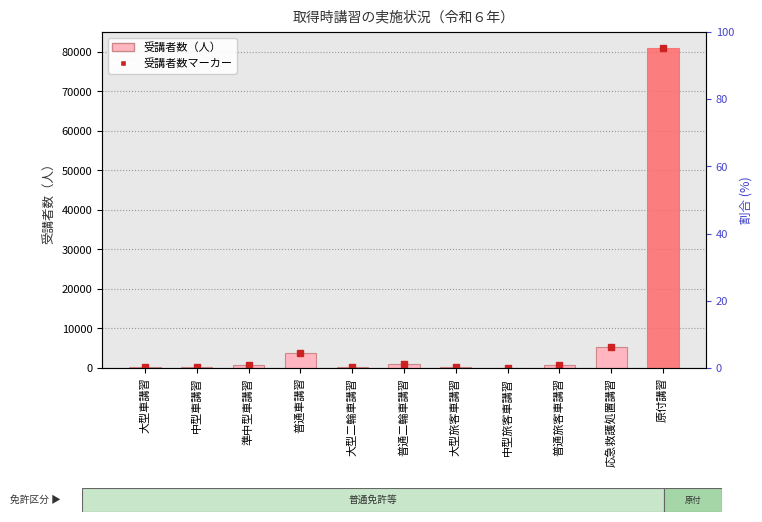

What is the sum of all values?

93600